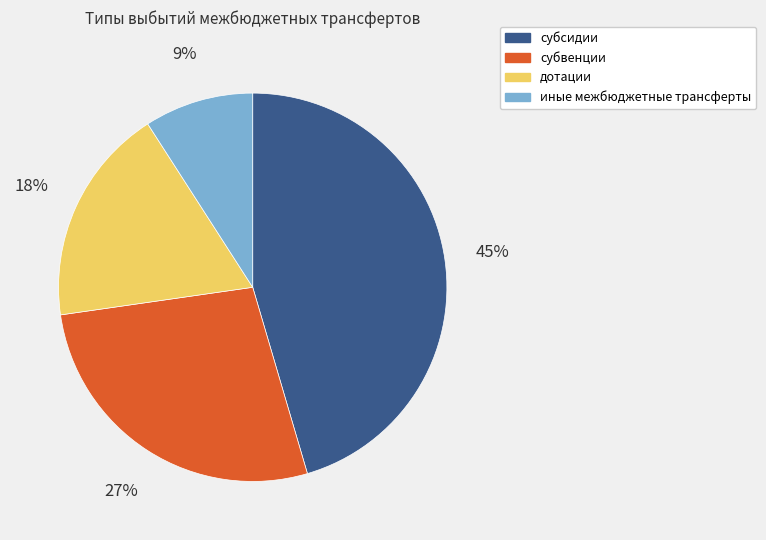

Which category has the smallest portion of the pie?

иные межбюджетные трансферты